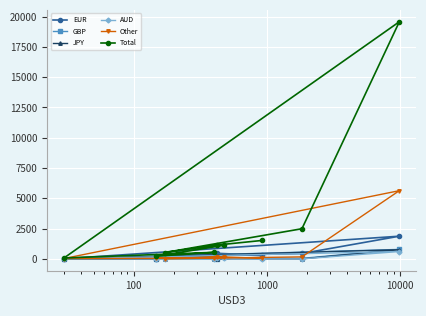

Which series has the largest range (max minus min)?

Total